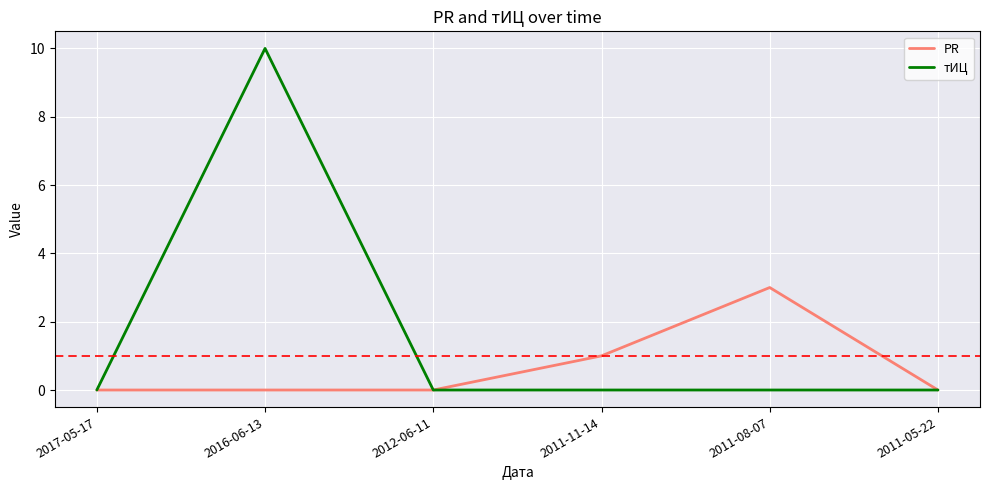

Which series has the largest total across all categories?

тИЦ